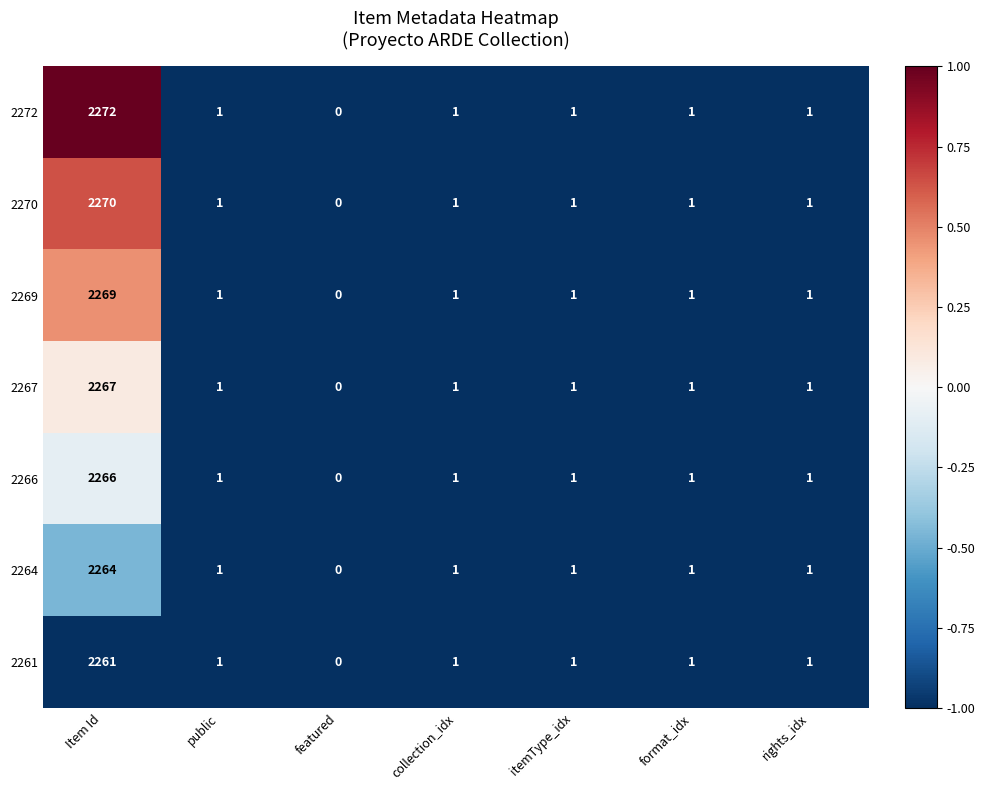

Which category has the lowest value across all series?

featured